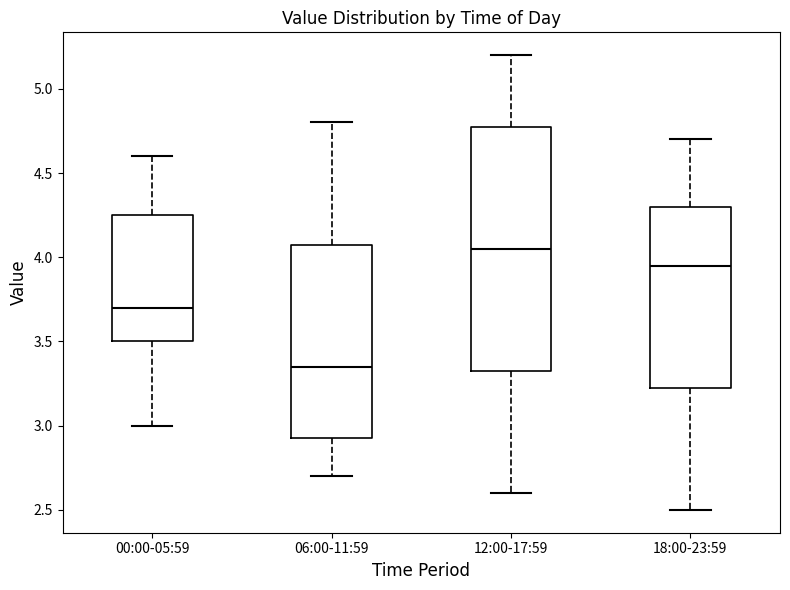

Which box's median line is the highest?

12:00-17:59